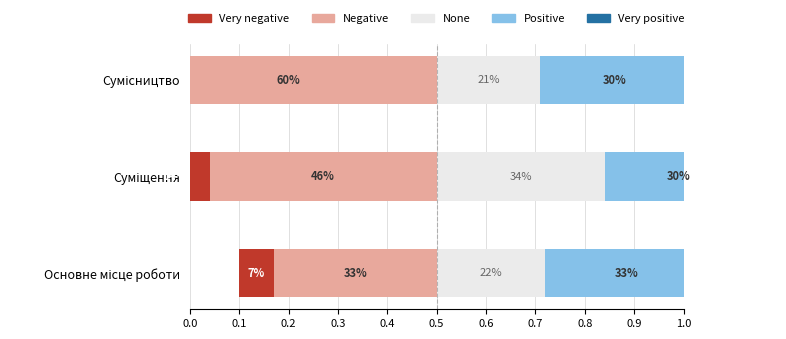

How many categories are shown in the chart?

3